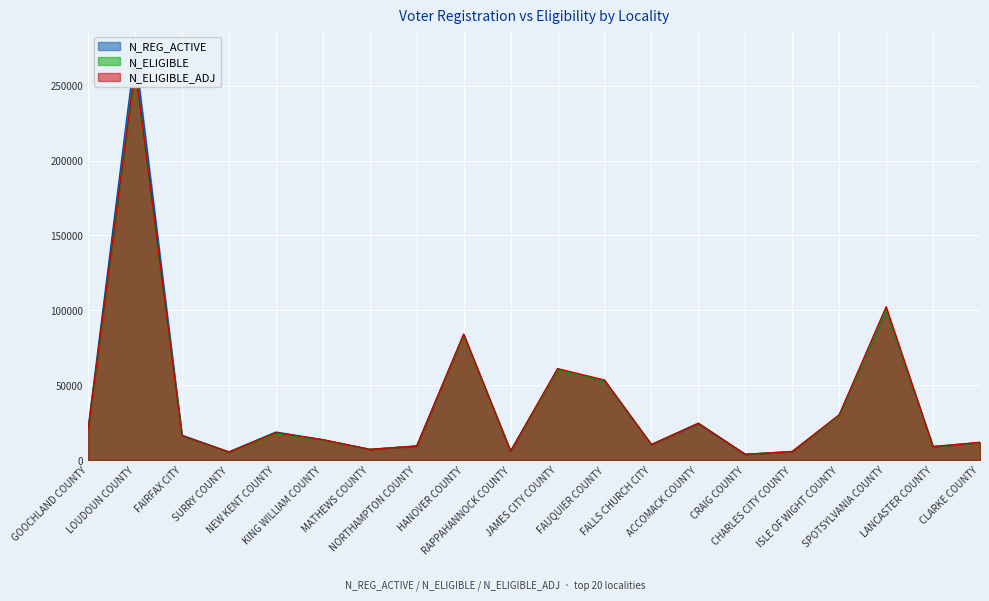

List the labels in order of N_REG_ACTIVE value, largest first.

LOUDOUN COUNTY, SPOTSYLVANIA COUNTY, HANOVER COUNTY, JAMES CITY COUNTY, FAUQUIER COUNTY, ISLE OF WIGHT COUNTY, ACCOMACK COUNTY, GOOCHLAND COUNTY, NEW KENT COUNTY, FAIRFAX CITY, KING WILLIAM COUNTY, CLARKE COUNTY, FALLS CHURCH CITY, NORTHAMPTON COUNTY, LANCASTER COUNTY, MATHEWS COUNTY, RAPPAHANNOCK COUNTY, CHARLES CITY COUNTY, SURRY COUNTY, CRAIG COUNTY